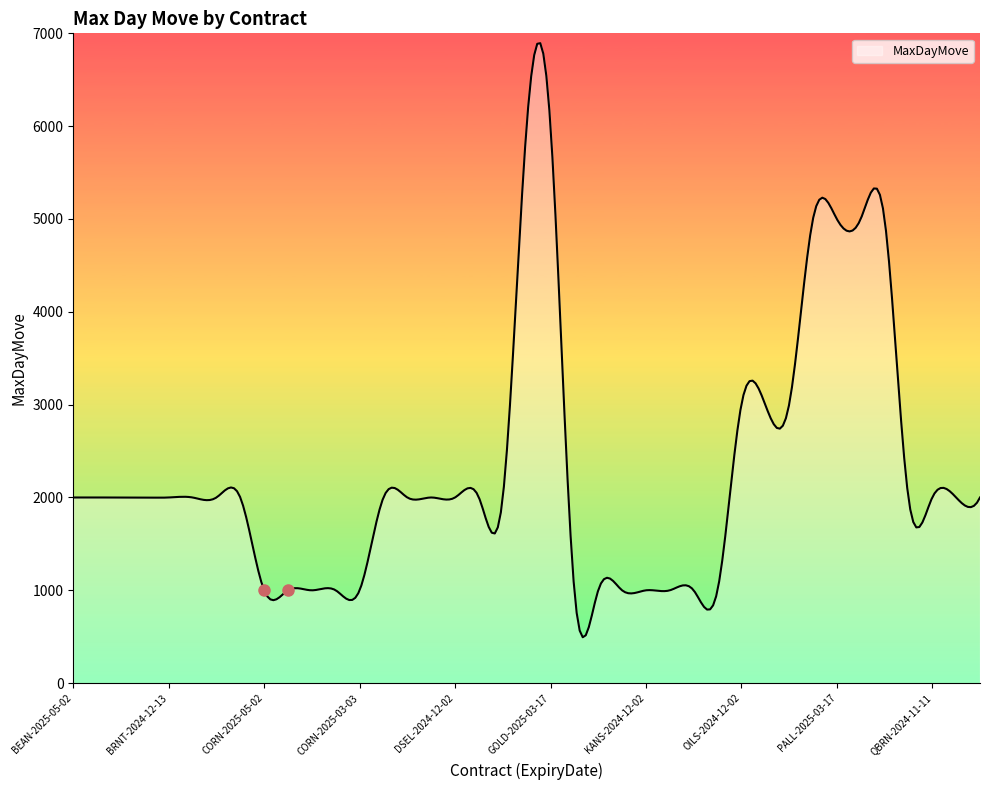

What is the difference between the maximum and minimum values?

6399.4